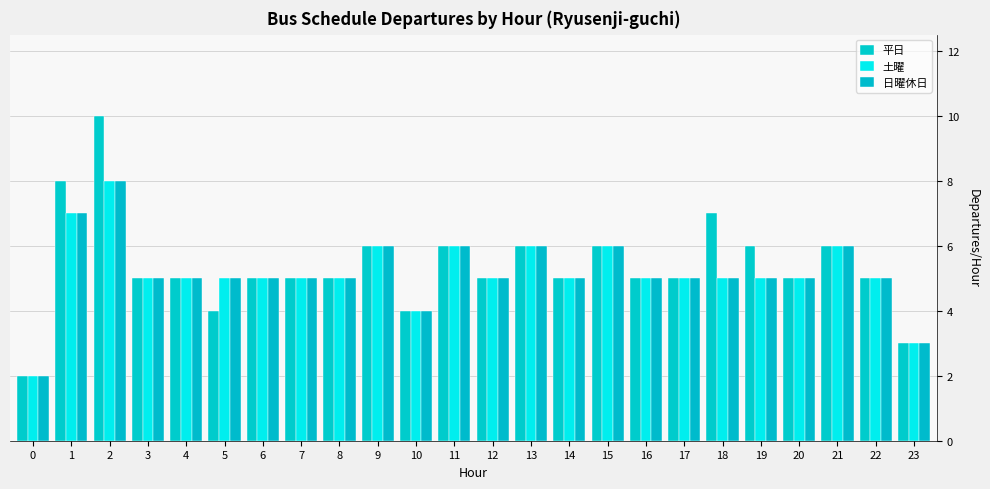

How many categories are shown in the chart?

24